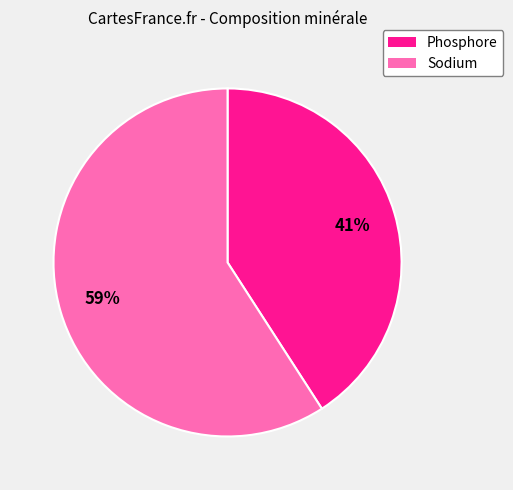

Which category has the biggest portion of the pie?

Sodium